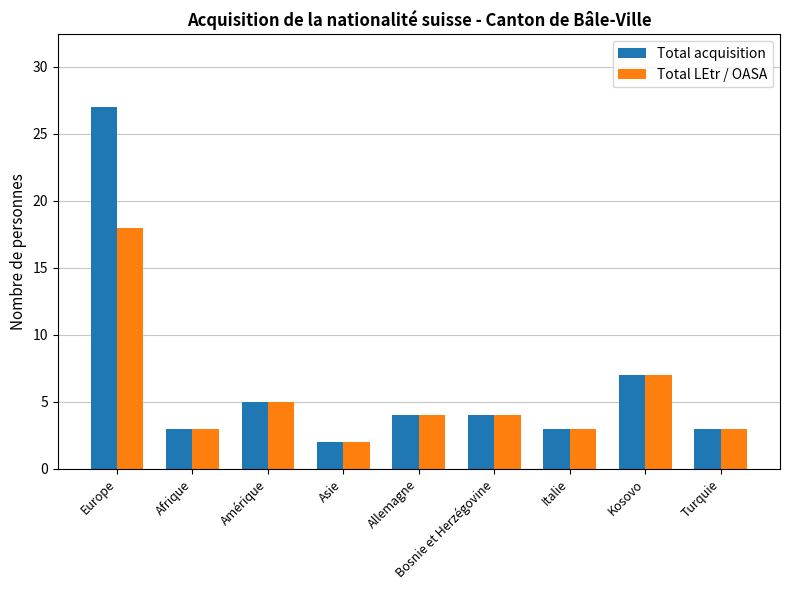

What is the sum of the Total acquisition values at Afrique and Europe?

30